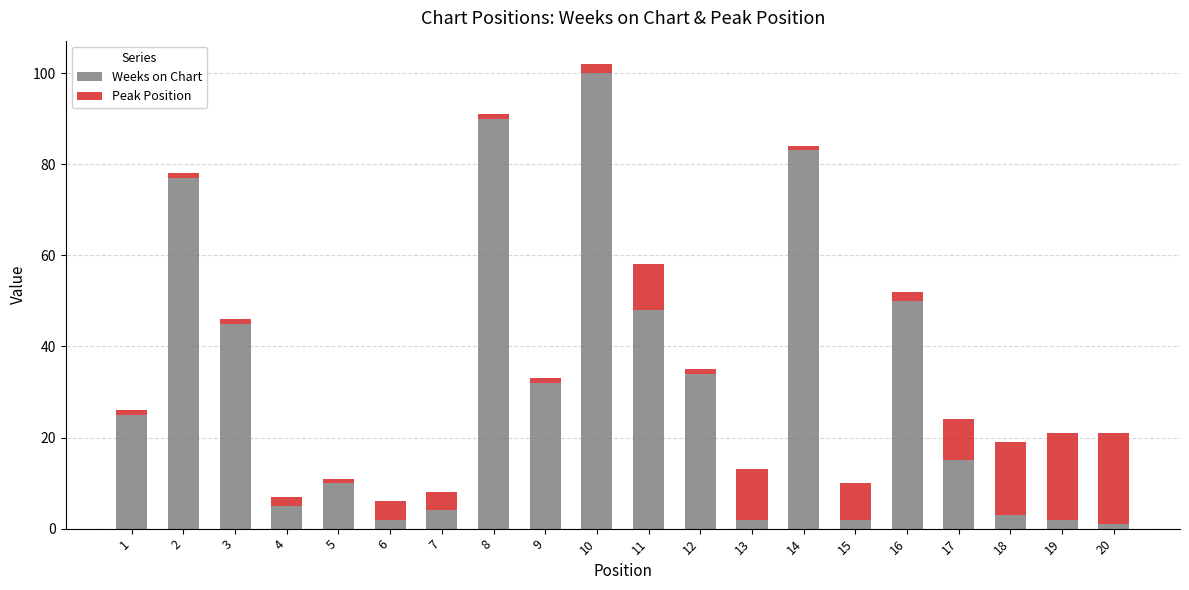

What is the highest value of the Weeks on Chart series?

100